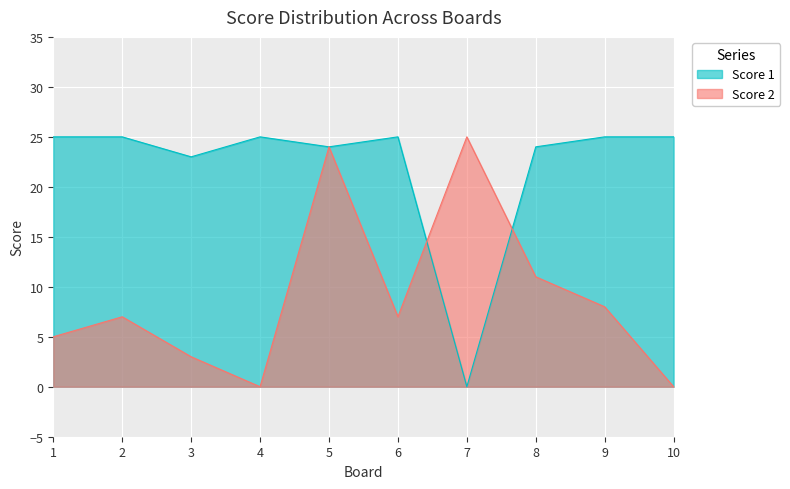

How many distinct data groups are displayed?

2